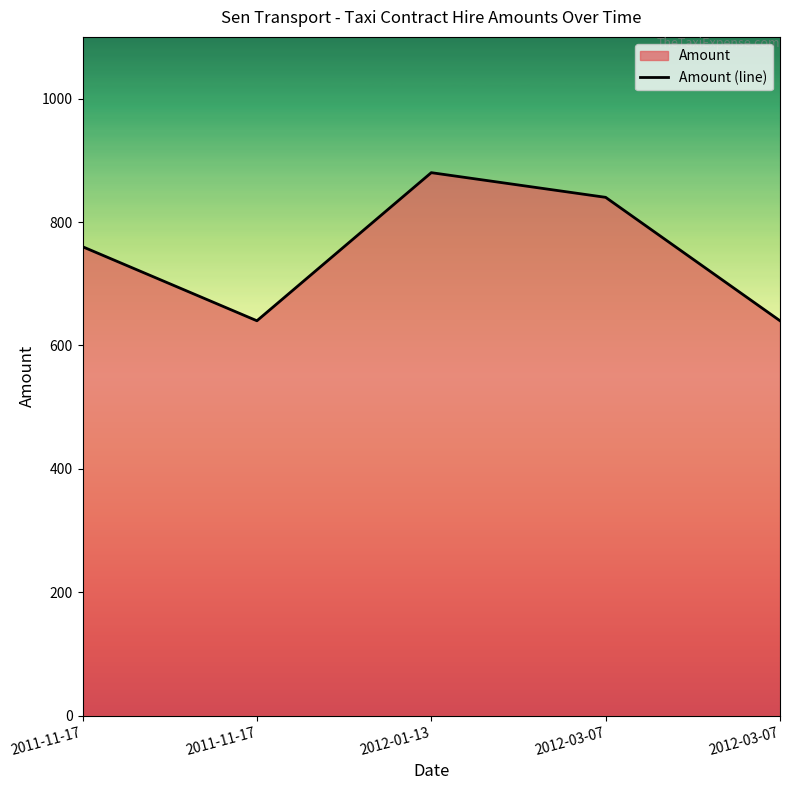

Where is the data nearest to the value 760?

2011-11-17